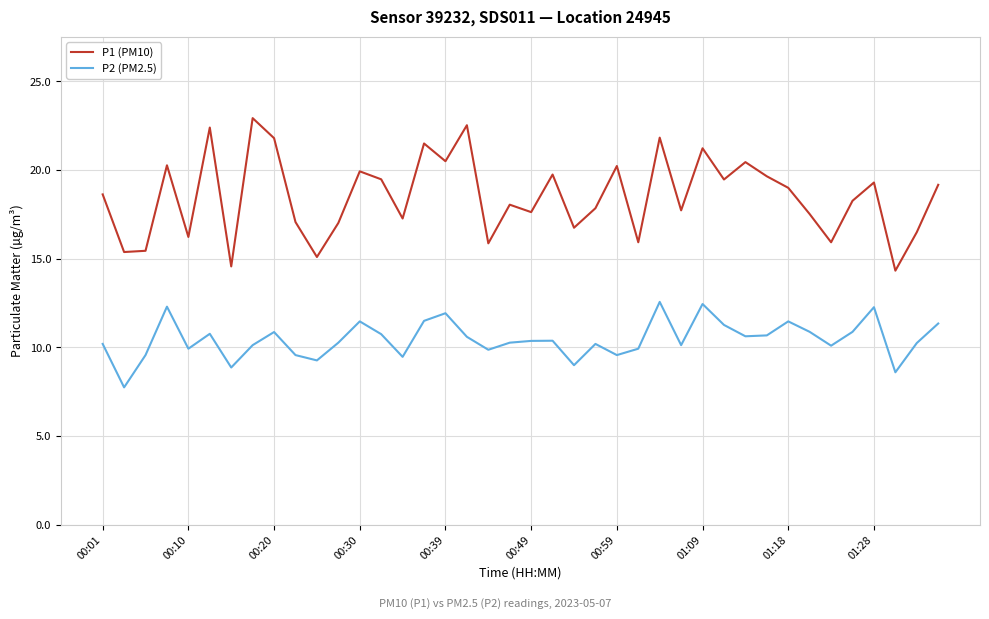

True or false: P2 (PM2.5) and P1 (PM10) intersect in this chart.

False